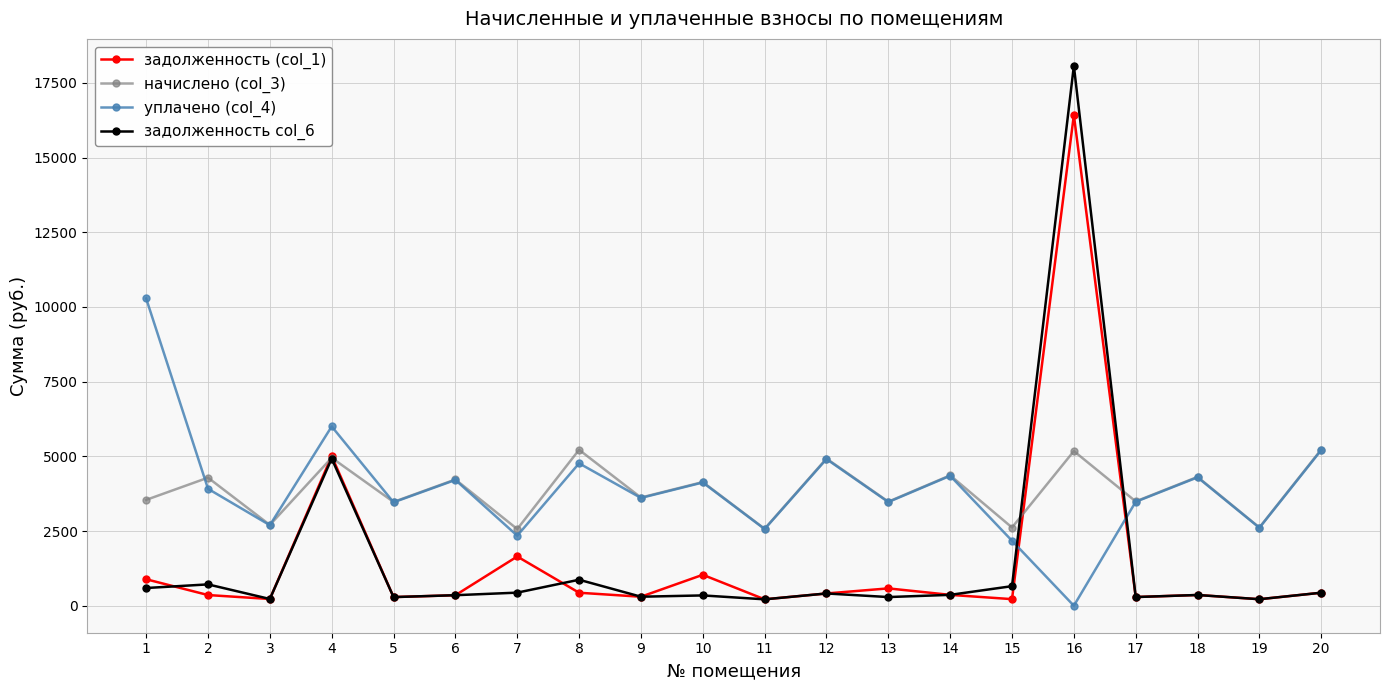

What is the value of the уплачено (col_4) point at the 8th from the left?

4765.6